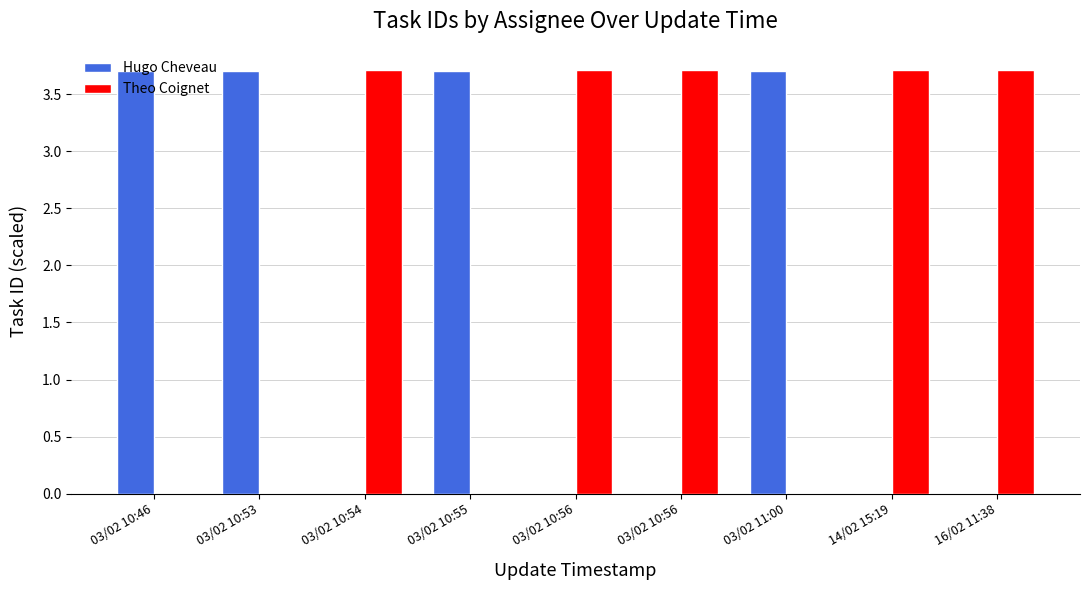

How many data points in Theo Coignet are above 3?

5